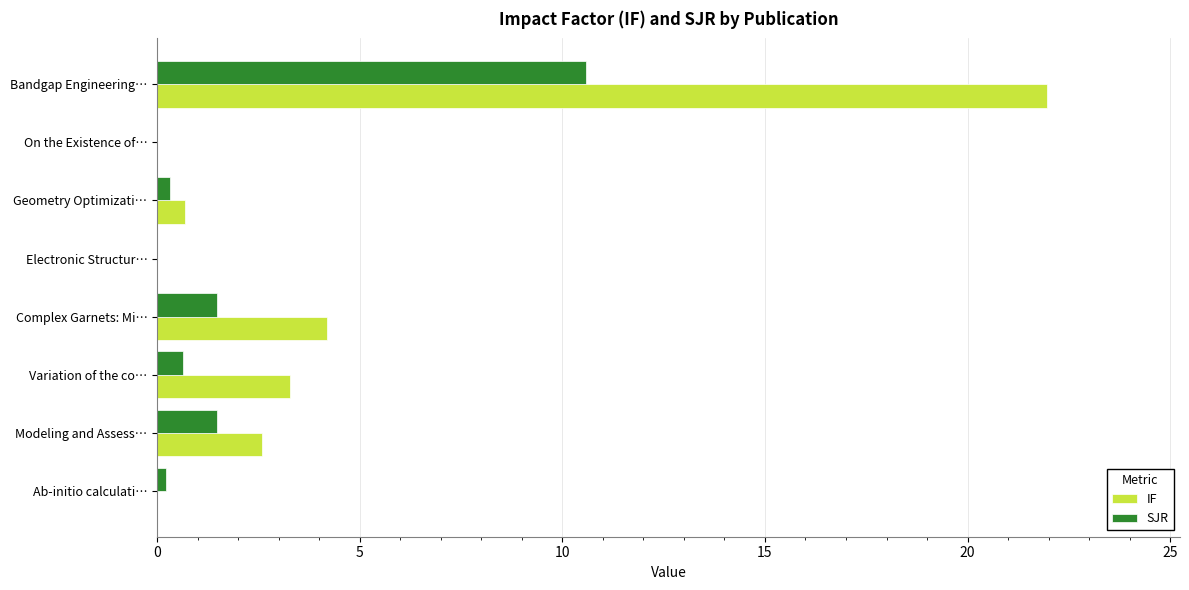

Is it true that SJR equals -7.2 at On the Existence of…?

False